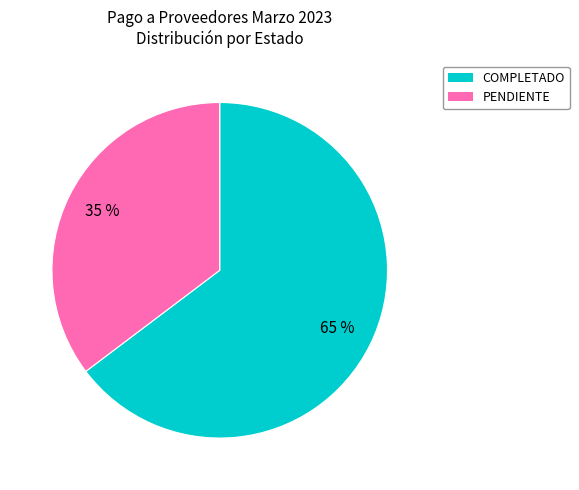

To the nearest percent, what portion does COMPLETADO represent?

65%